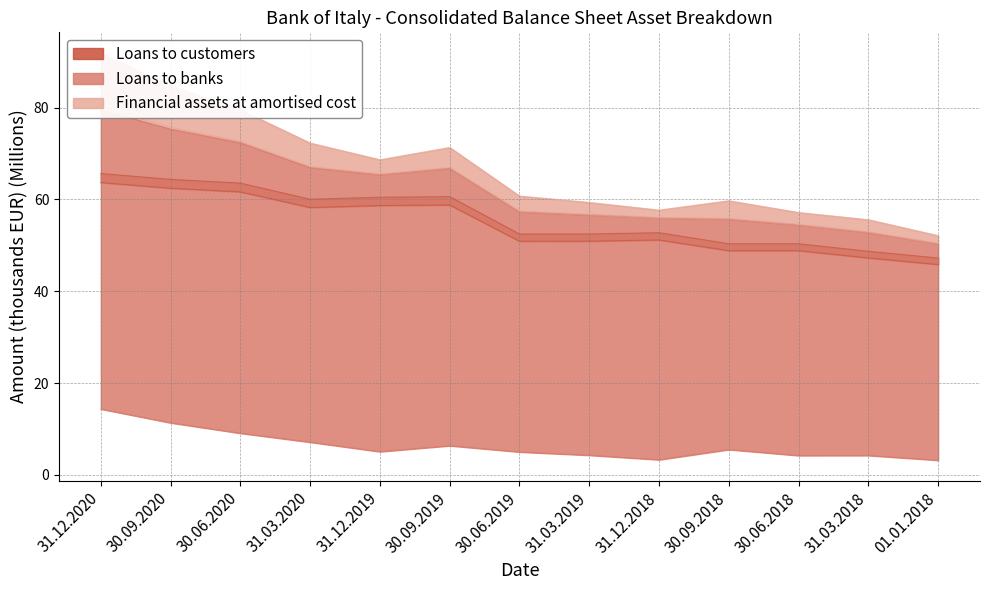

Reading left to right, extract all data points from this chart.

Loans to customers: 31.12.2020=65.6	30.09.2020=64.4	30.06.2020=63.5	31.03.2020=60.0	31.12.2019=60.5	30.09.2019=60.6	30.06.2019=52.5	31.03.2019=52.5	31.12.2018=52.7	30.09.2018=50.3	30.06.2018=50.3	31.03.2018=48.7	01.01.2018=47.2
Loans to banks: 31.12.2020=14.4	30.09.2020=11.3	30.06.2020=9.1	31.03.2020=7.1	31.12.2019=5.1	30.09.2019=6.4	30.06.2019=5.0	31.03.2019=4.3	31.12.2018=3.3	30.09.2018=5.5	30.06.2018=4.2	31.03.2018=4.2	01.01.2018=3.2
Financial assets at amortised cost: 31.12.2020=80.0	30.09.2020=75.7	30.06.2020=72.6	31.03.2020=67.2	31.12.2019=65.5	30.09.2019=67.0	30.06.2019=57.5	31.03.2019=56.8	31.12.2018=56.1	30.09.2018=55.9	30.06.2018=54.6	31.03.2018=52.9	01.01.2018=50.4